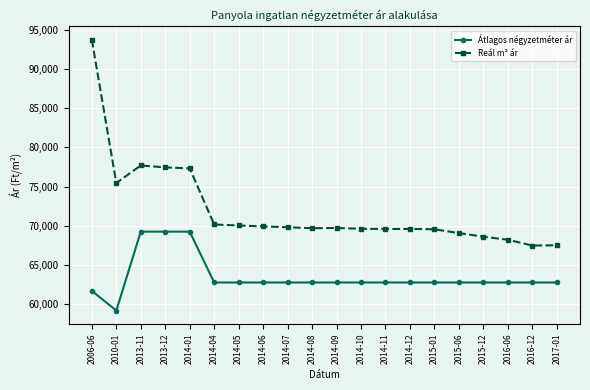

What is the value of the Reál m² ár point at the 3rd from the left?

77693